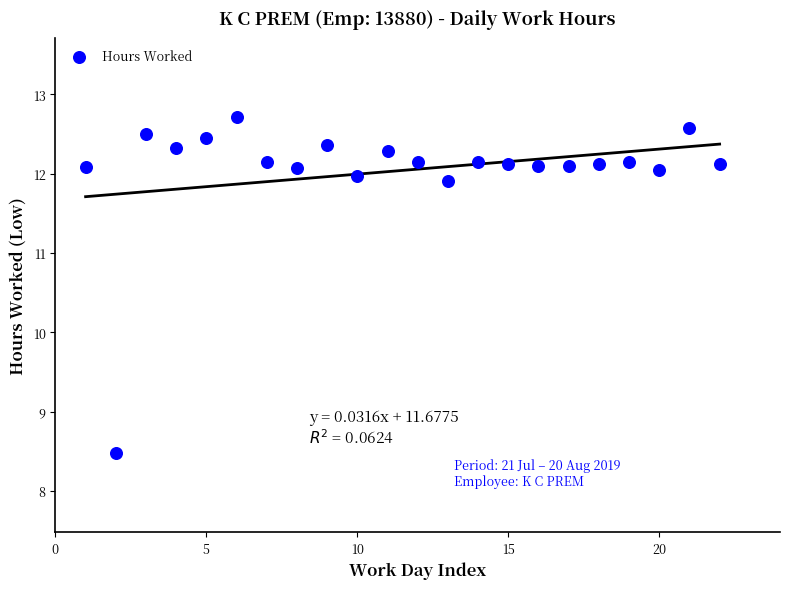

What Y value in the scatter plot is closest to 10?

8.5